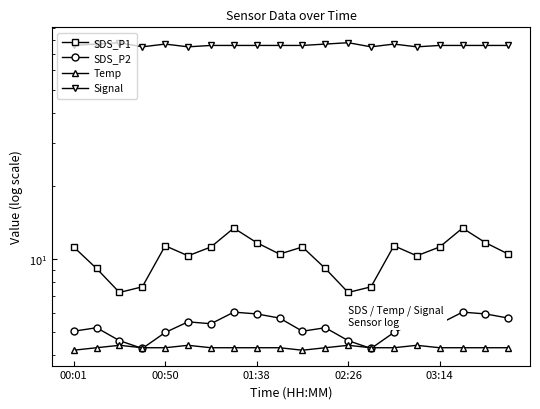

True or false: Temp and Signal cross at least once.

False